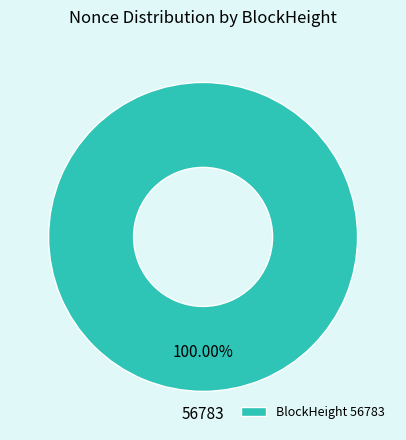

Rank the categories by value from lowest to highest.

56783